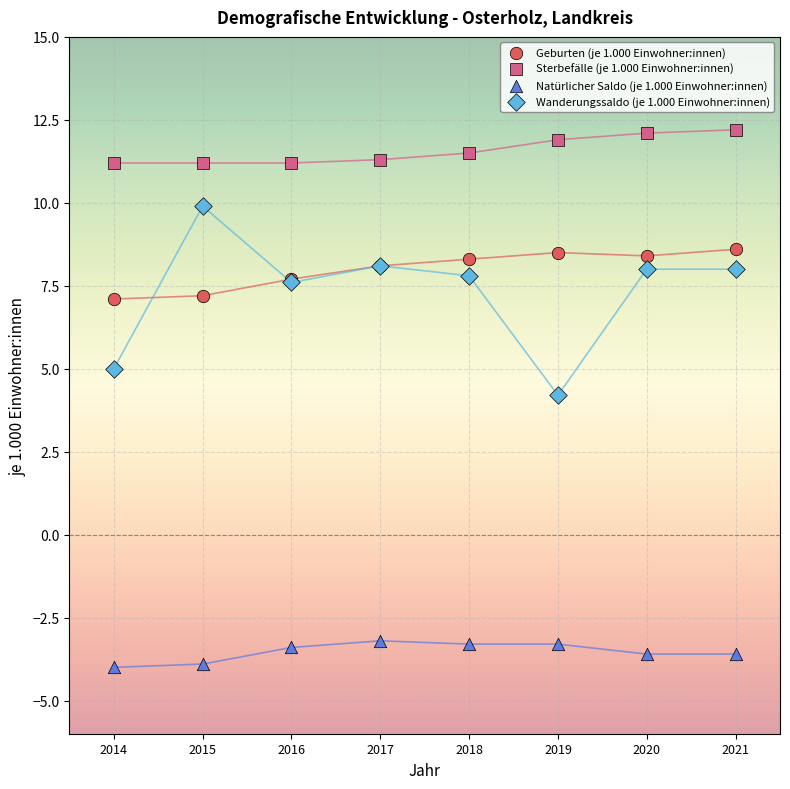

What are all the series names shown in the legend?

Geburten (je 1.000 Einwohner:innen), Sterbefälle (je 1.000 Einwohner:innen), Natürlicher Saldo (je 1.000 Einwohner:innen), Wanderungssaldo (je 1.000 Einwohner:innen)